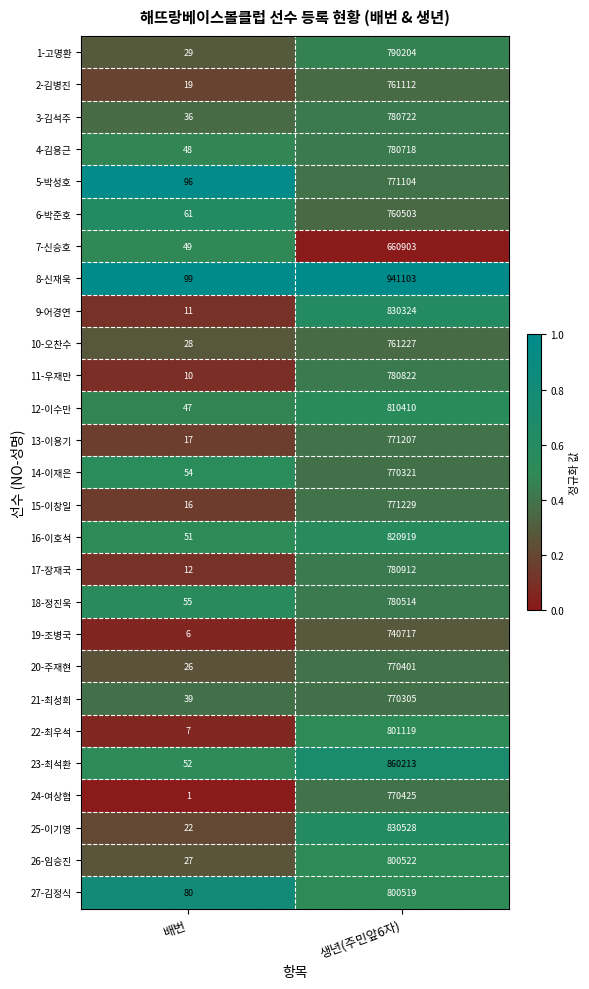

Between 배번 and 생년(주민앞6자), which series saw the biggest shift?

8-신재욱